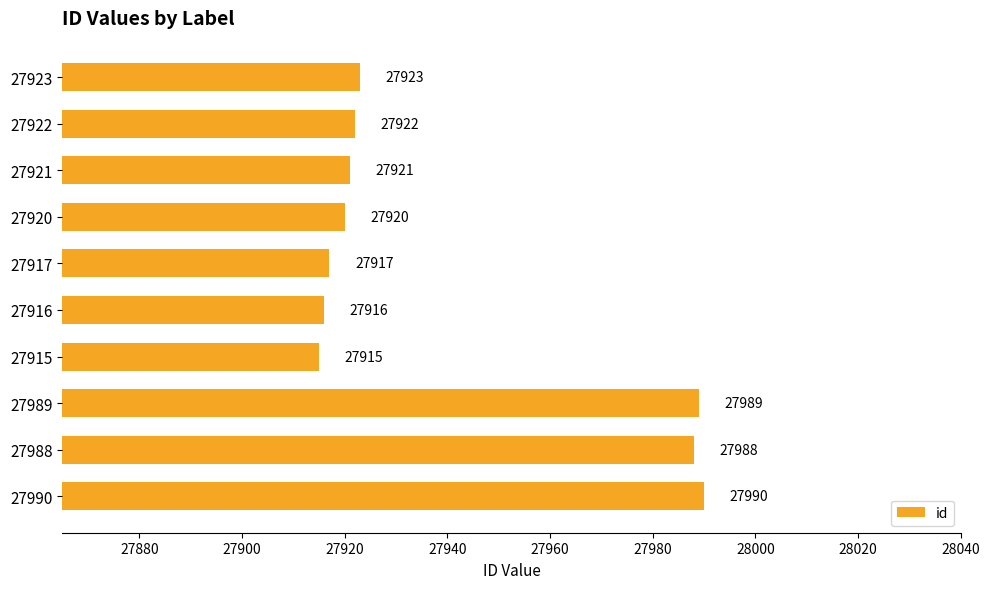

Rank the categories by value from highest to lowest.

27990, 27989, 27988, 27923, 27922, 27921, 27920, 27917, 27916, 27915